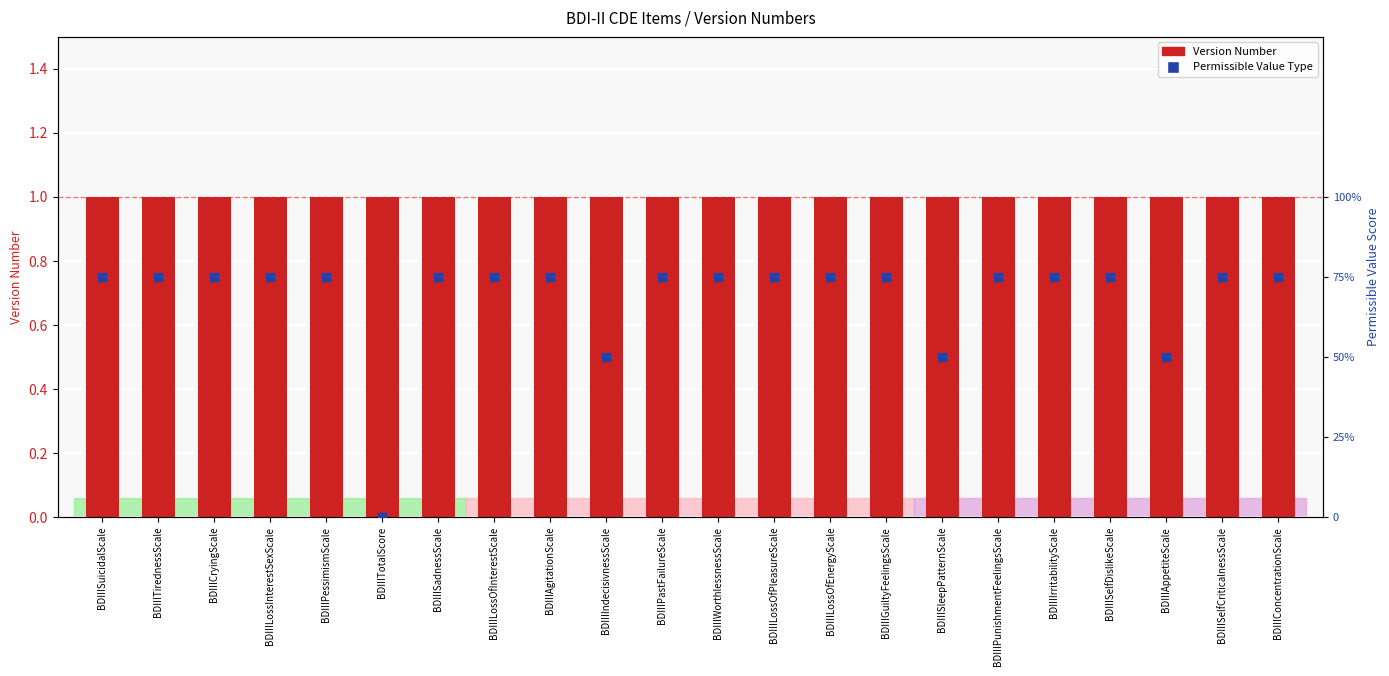

Which series contains the highest Y value?

Version Number